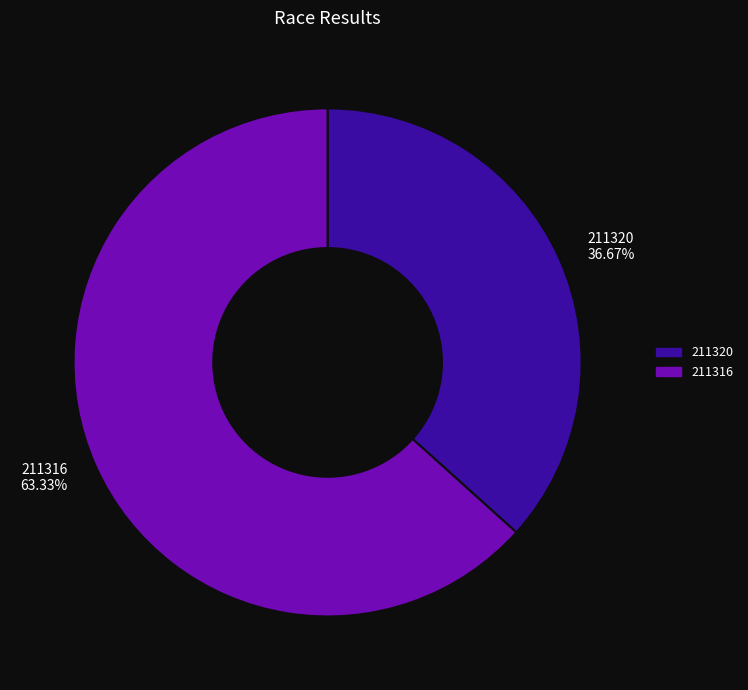

Rank the categories by value from highest to lowest.

211316, 211320